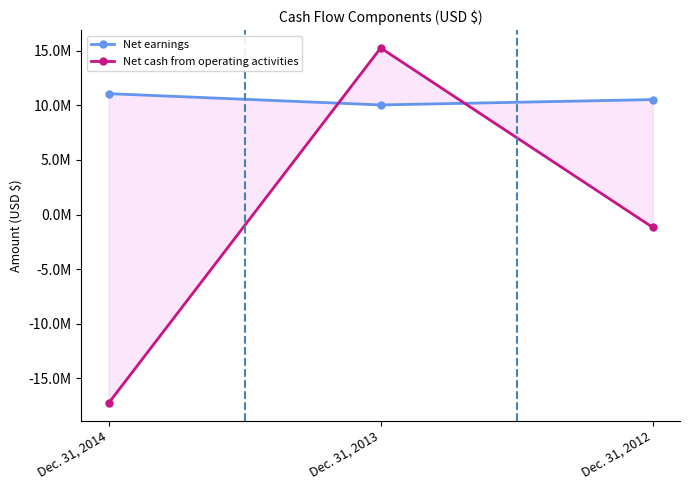

Which series has the largest total across all categories?

Net earnings